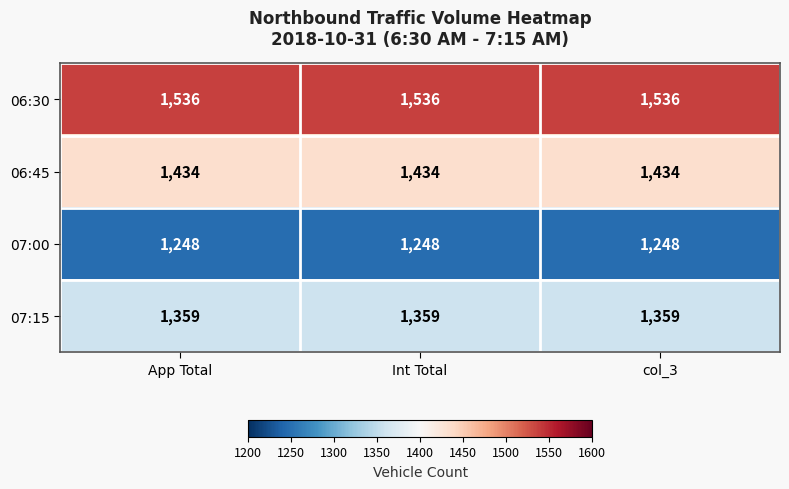

Which series has the largest total across all categories?

06:30